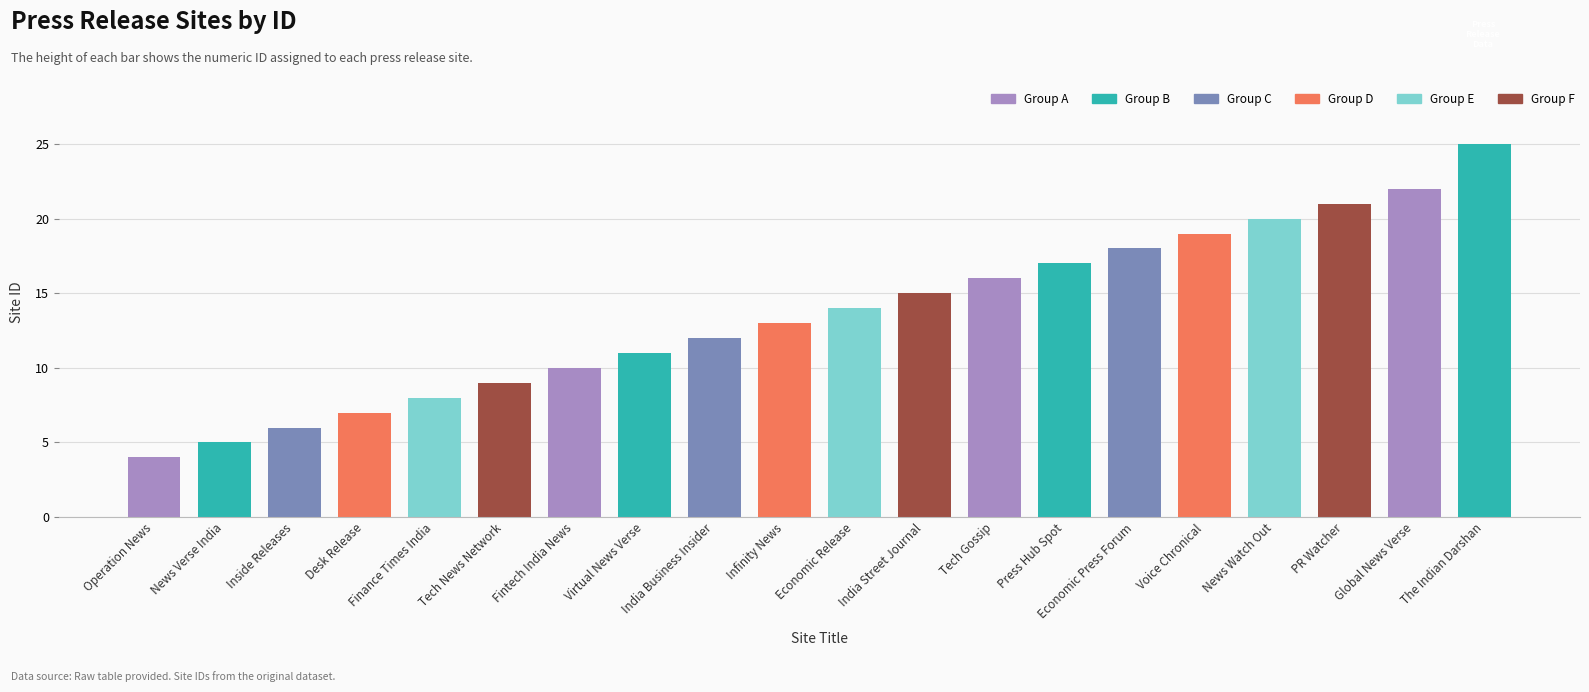

Does the chart contain stacked bars?

No